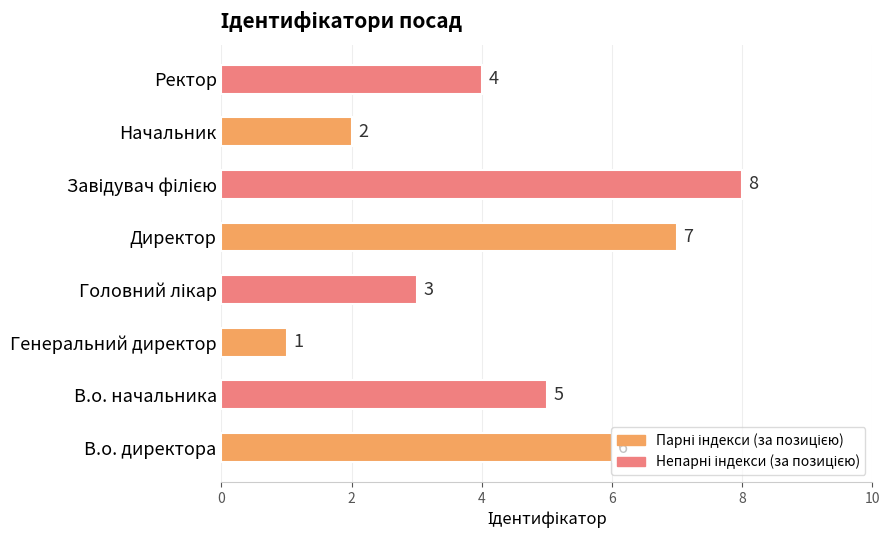

What is the sum of all values?

36